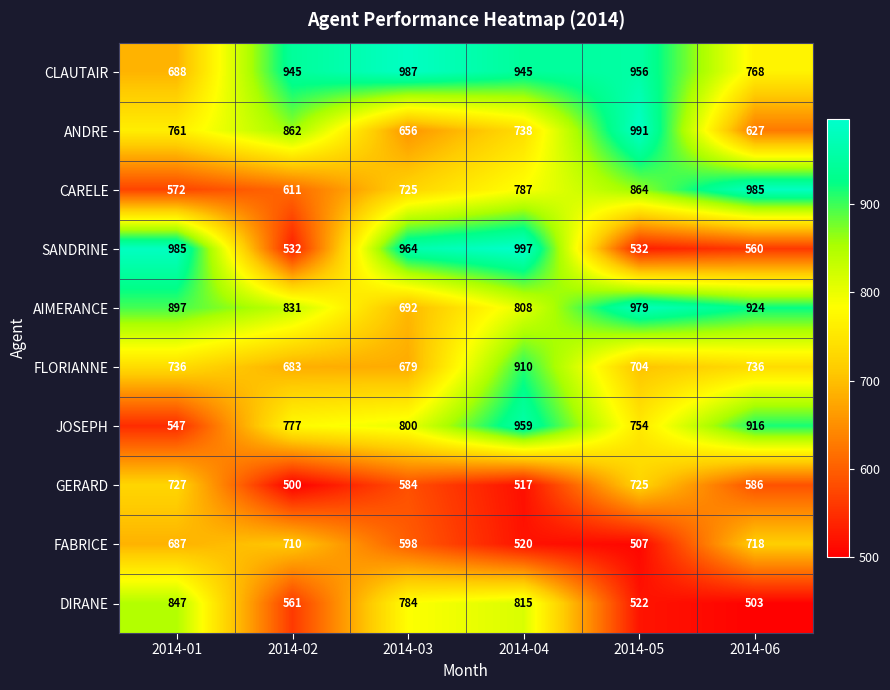

Is it true that DIRANE equals 522 at 2014-05?

True